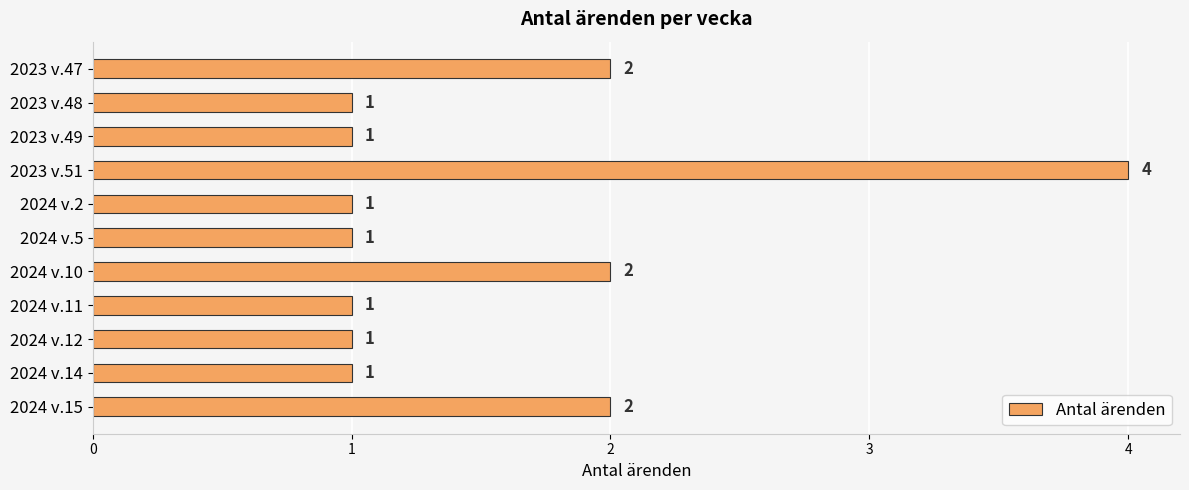

What is the change in value from 2023 v.48 to 2024 v.15?

+1